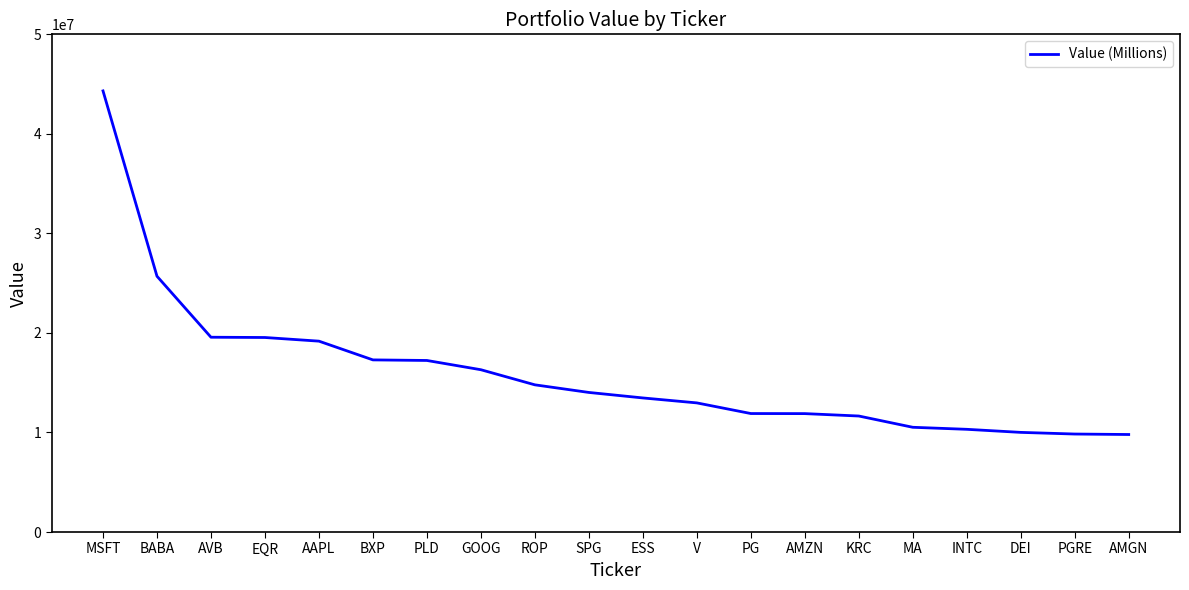

Read the value at EQR.

19543000